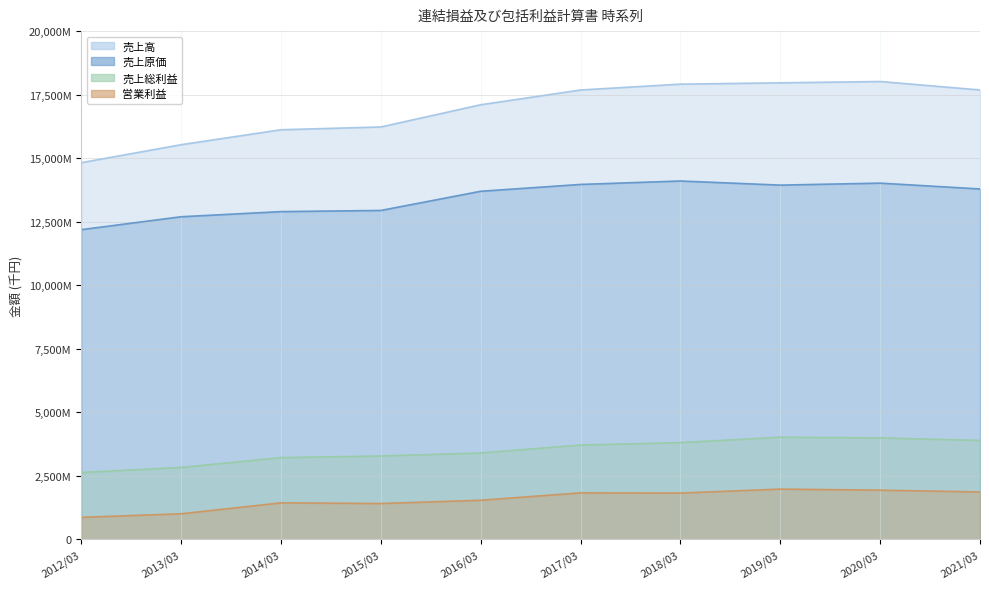

What is the minimum value shown in the chart?

871132